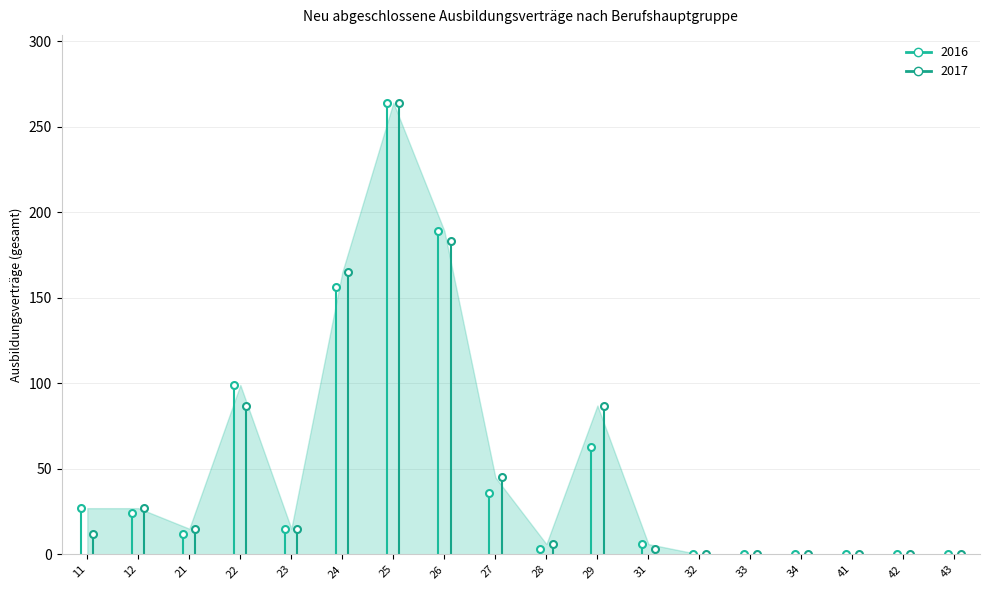

Reading left to right, list all the values displayed in this chart.

2016: 27	24	12	99	15	156	264	189	36	3	63	6	0	0	0	0	0	0
2017: 12	27	15	87	15	165	264	183	45	6	87	3	0	0	0	0	0	0